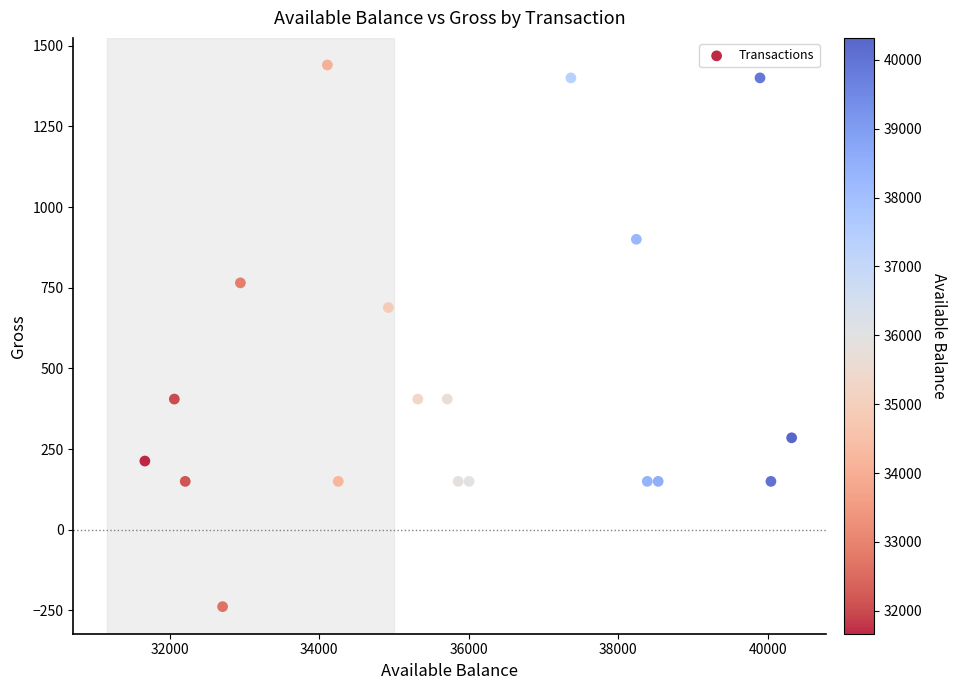

What Y value in the scatter plot is closest to 600?

688.5